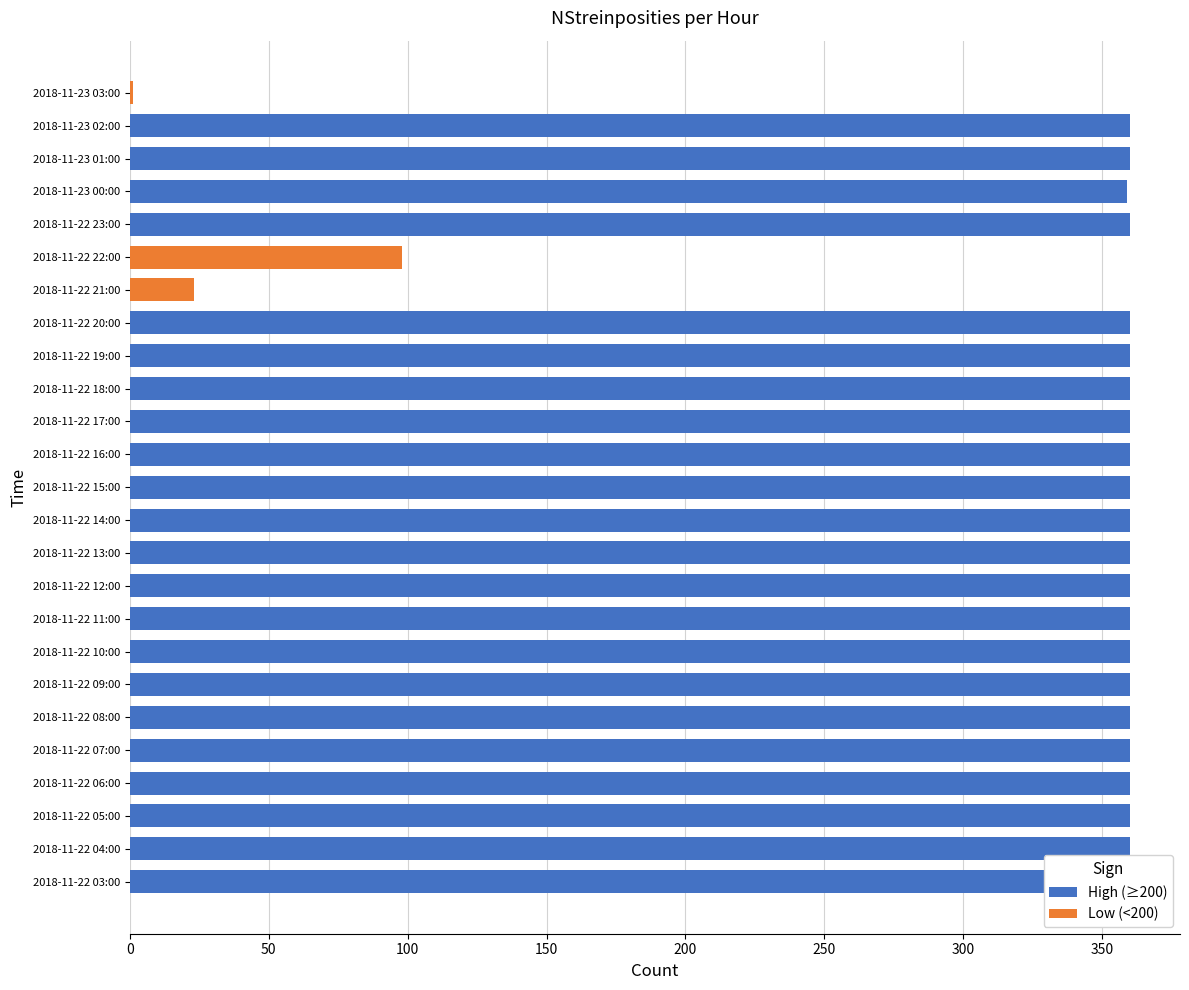

Where is the data nearest to the value 180?

2018-11-22 22:00